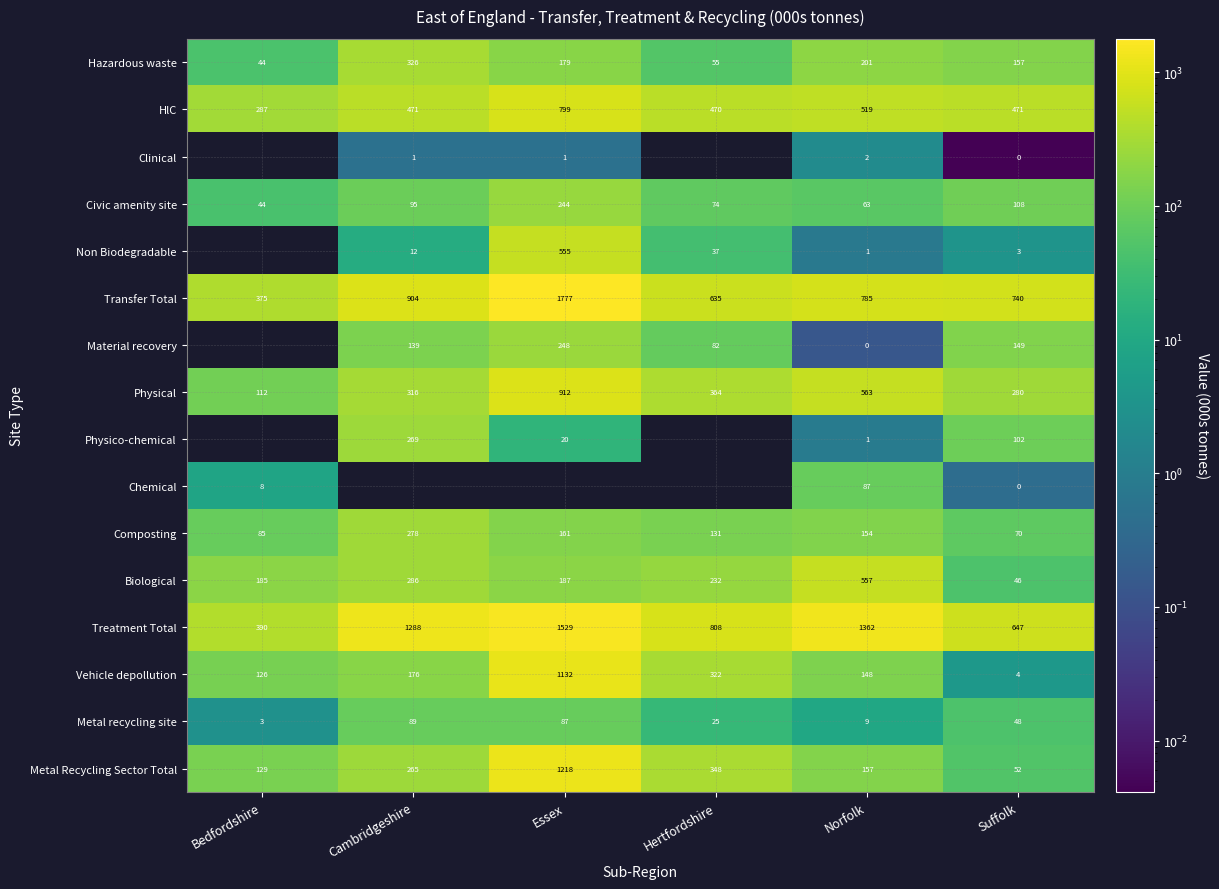

What is the maximum value shown in the chart?

1776.5